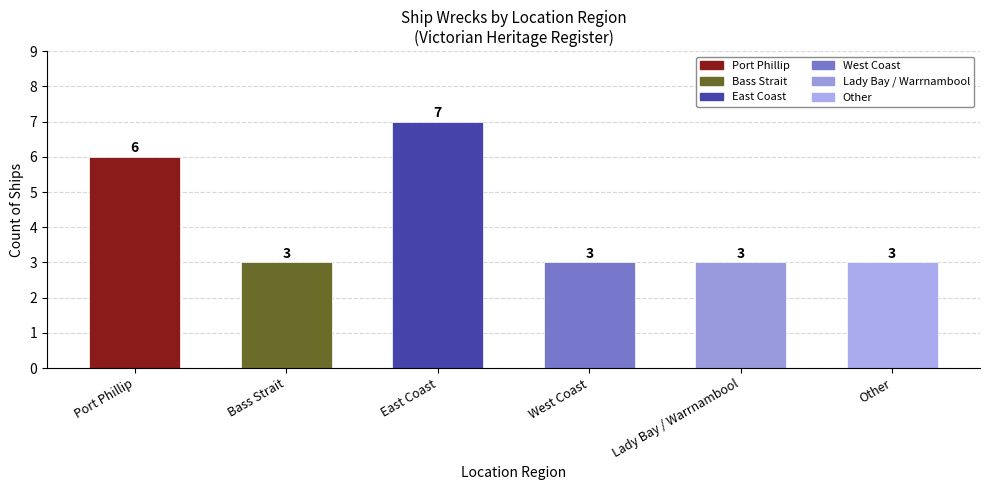

What is the minimum value shown in the chart?

3